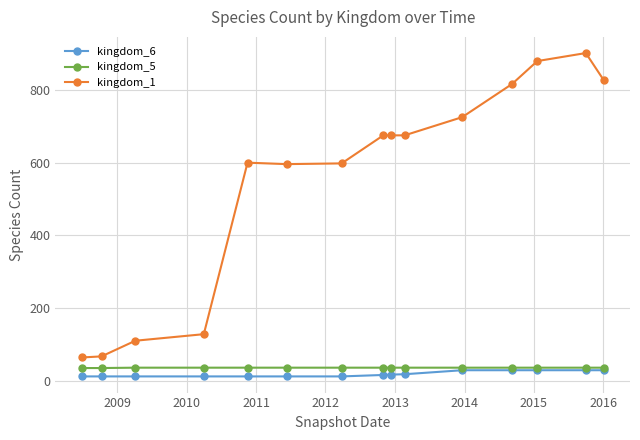

True or false: kingdom_1 and kingdom_6 cross at least once.

False